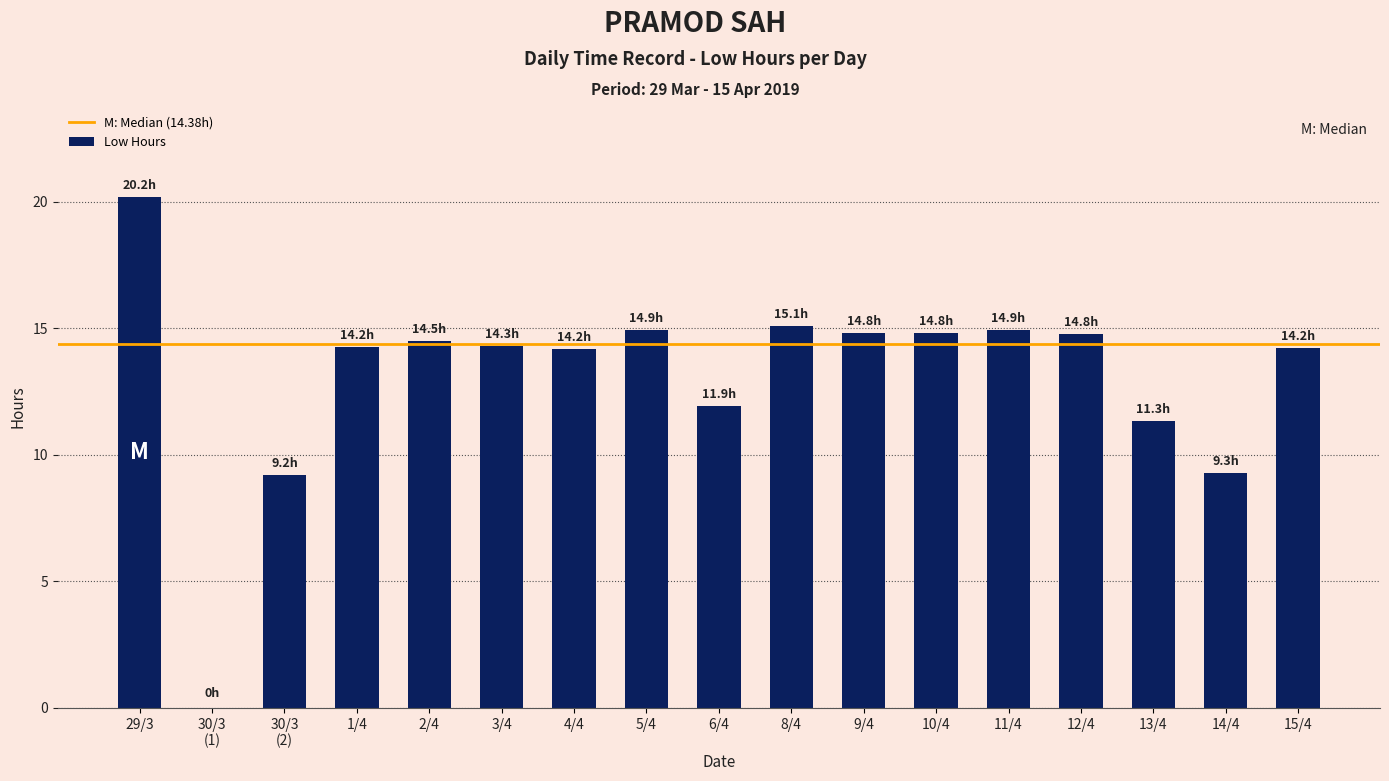

What is the maximum value shown in the chart?

20.2